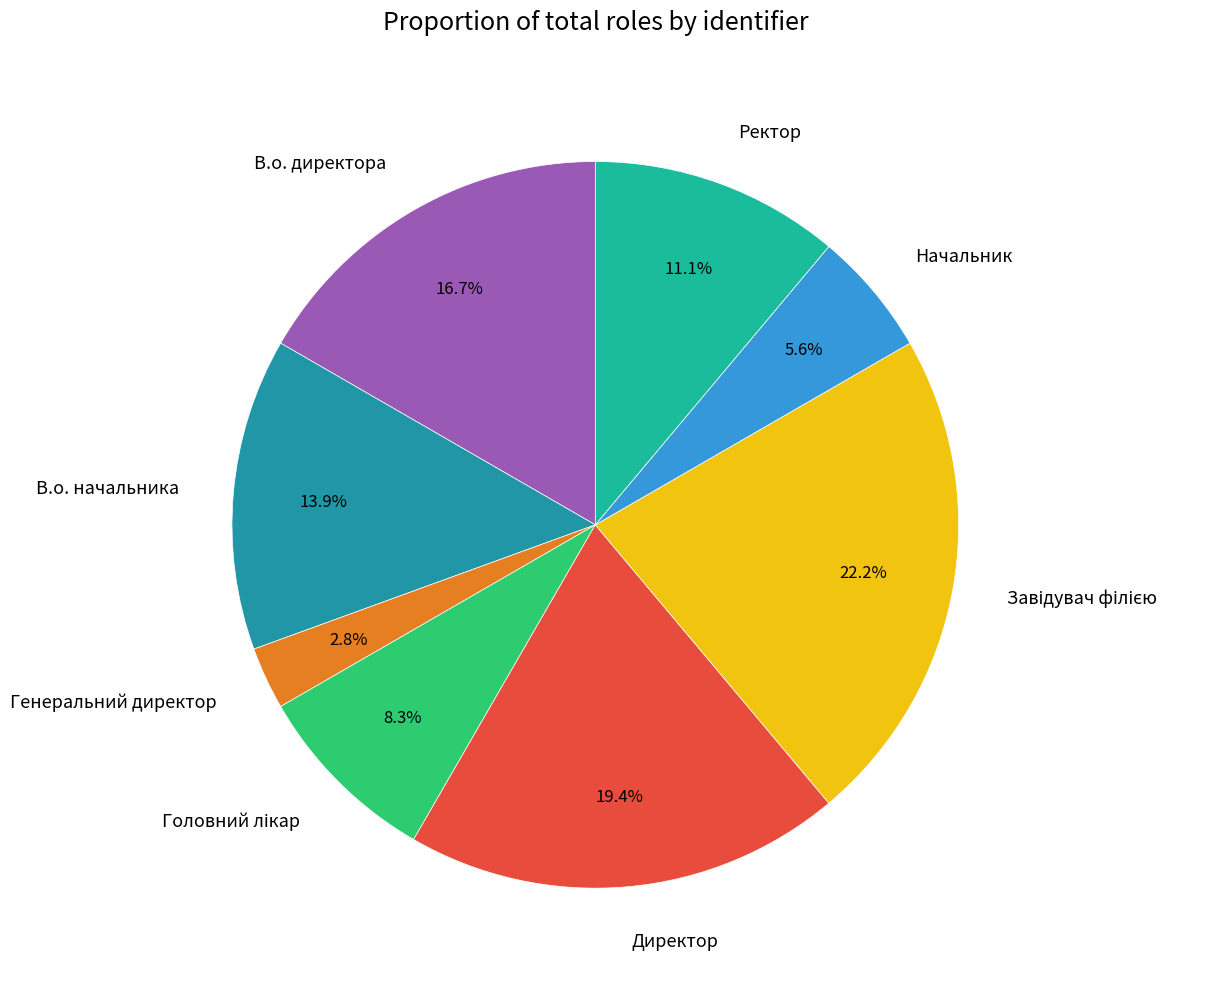

To the nearest percent, what is the average slice percentage?

12%